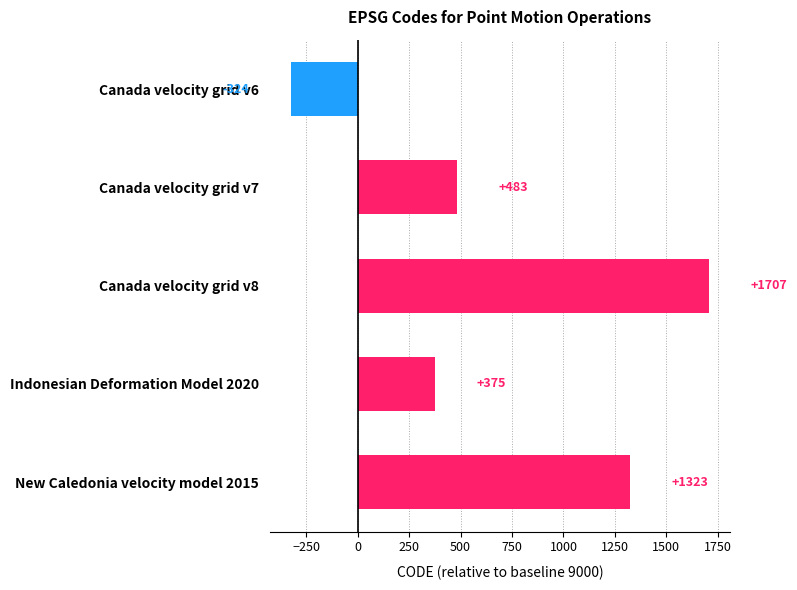

How many bars are there in total?

5